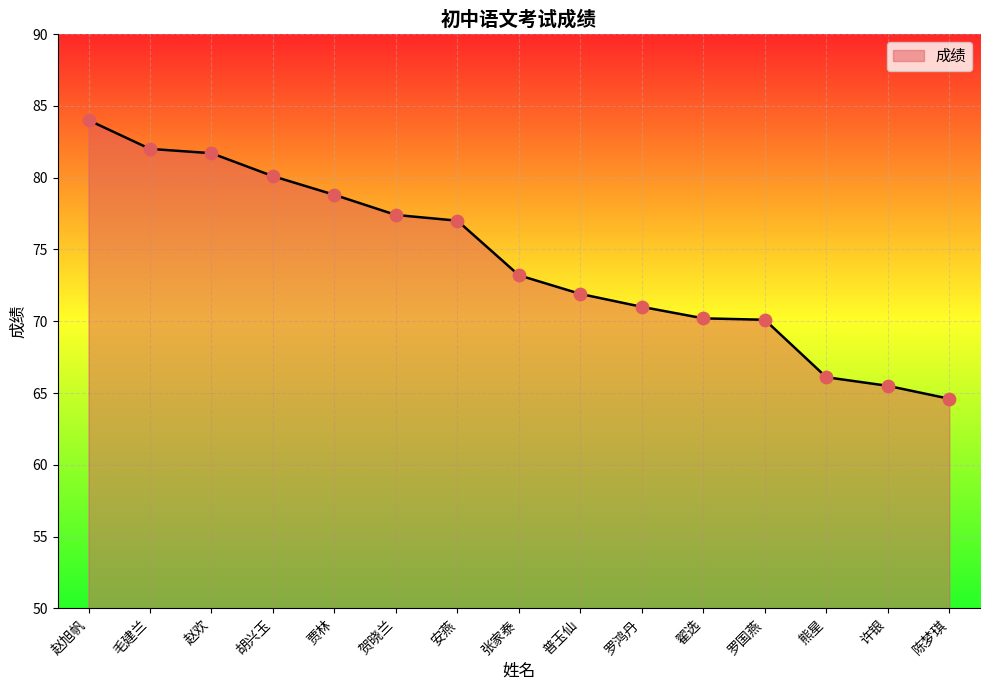

Approximately how many times larger is the value at 张家泰 compared to 赵欢?

0.9